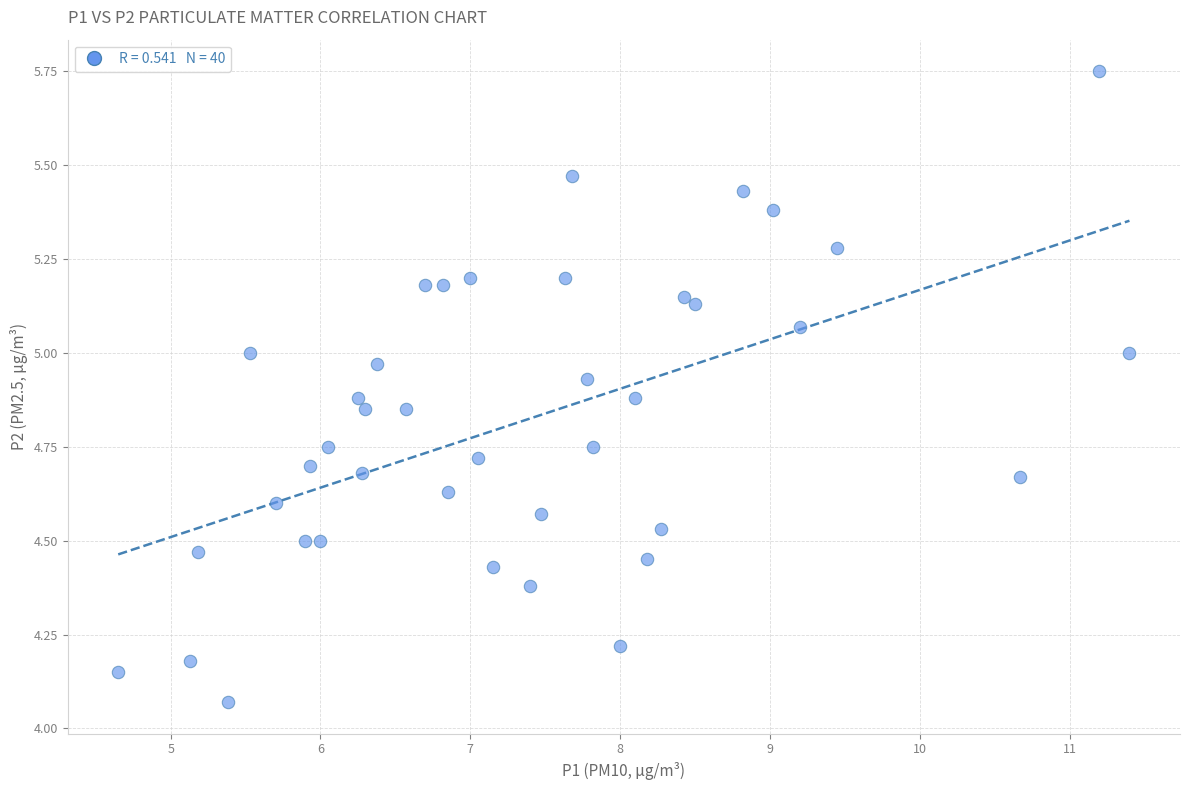

What is the range of X values (max minus min)?

6.8